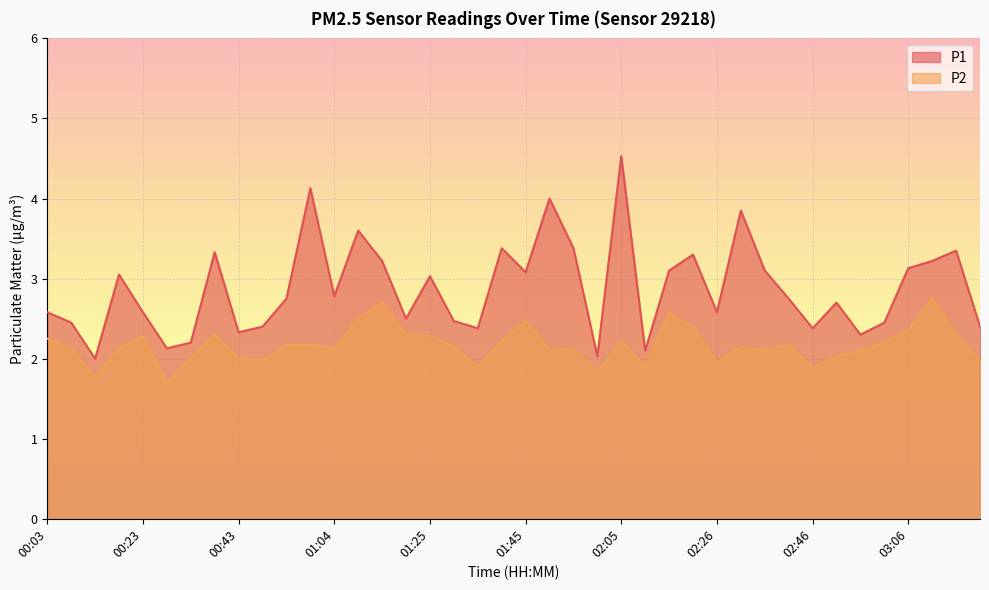

True or false: P2 has a value of 1.2 at 02:46.

False